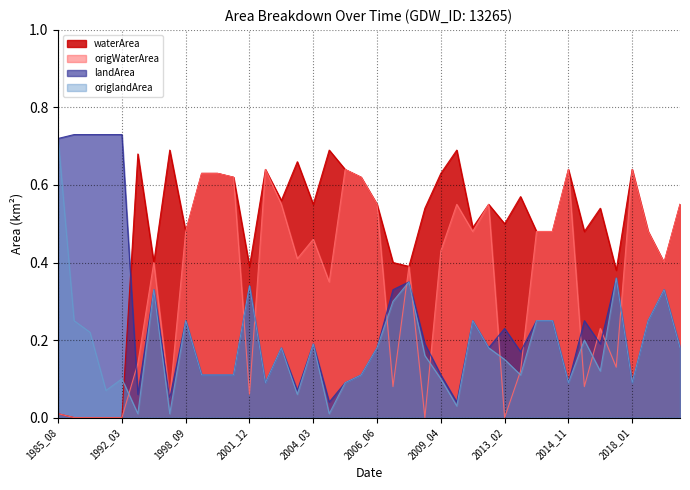

Which has a higher value, 2008_06 or 2021_07?

2021_07